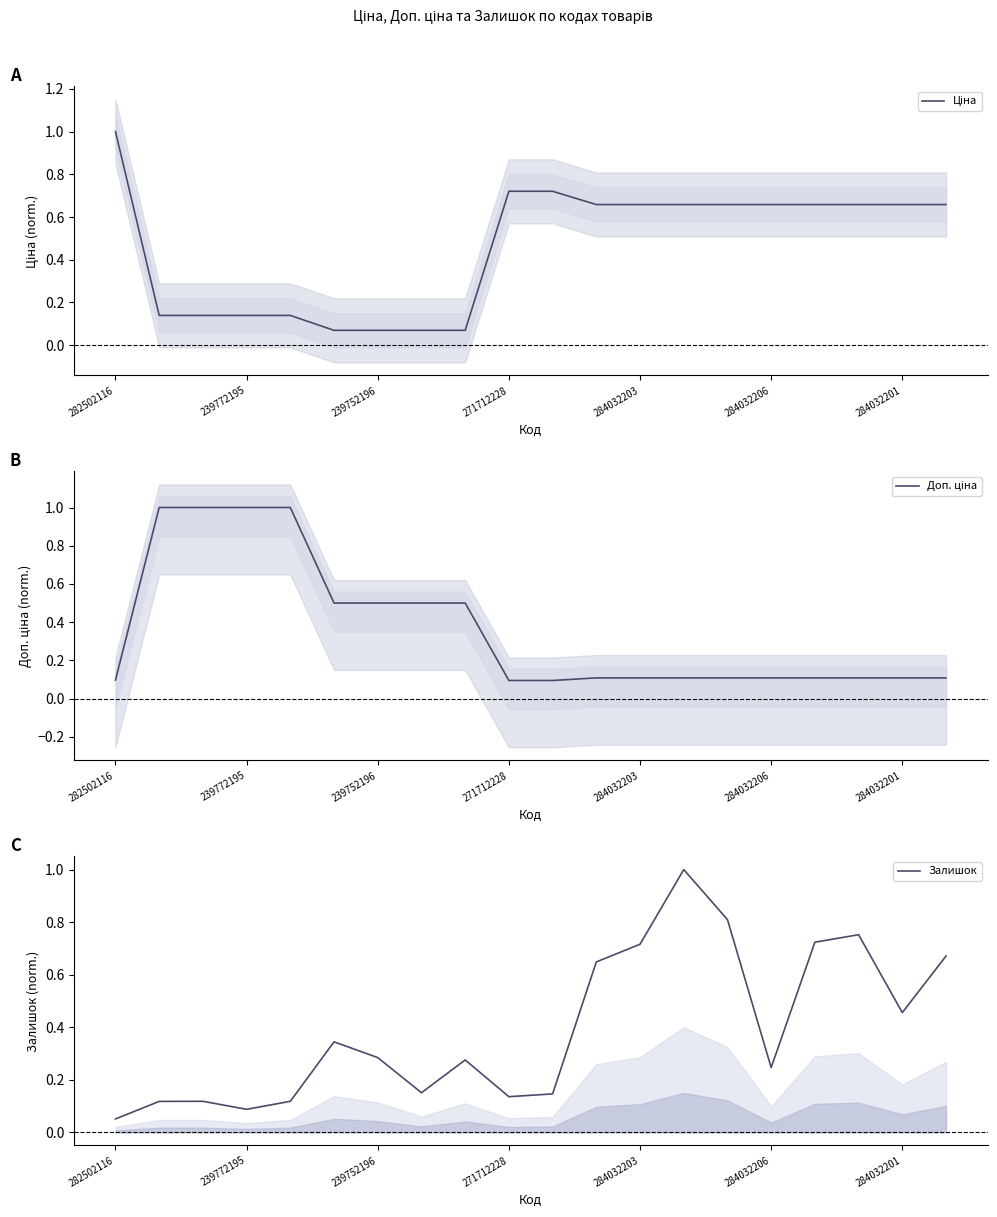

What is the total value across all series at 11?

1.4